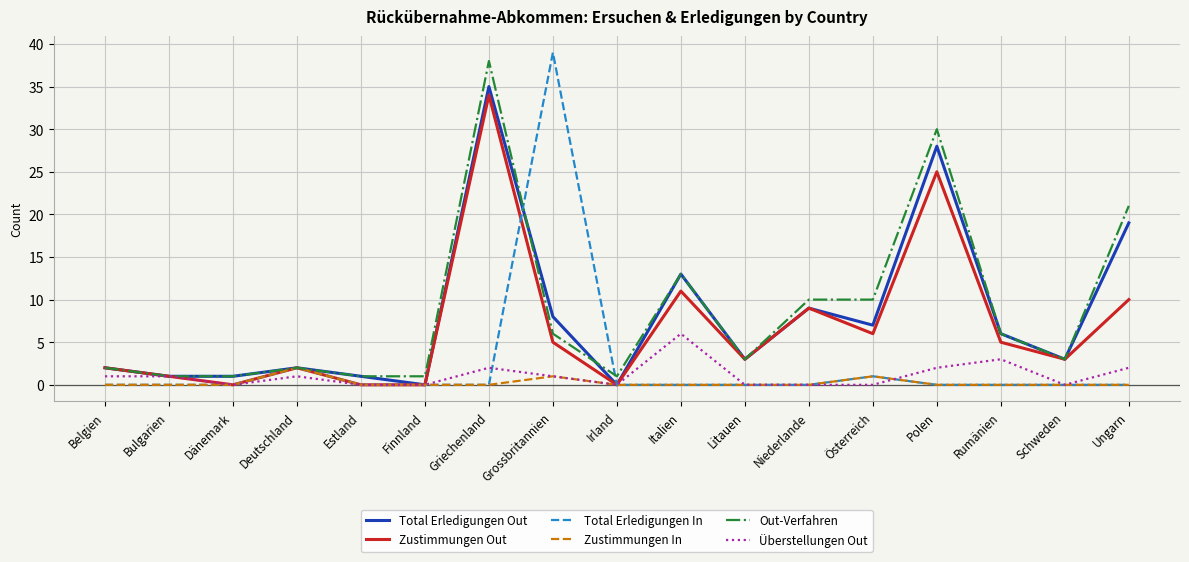

What is the sum of all Total Erledigungen In values?

42